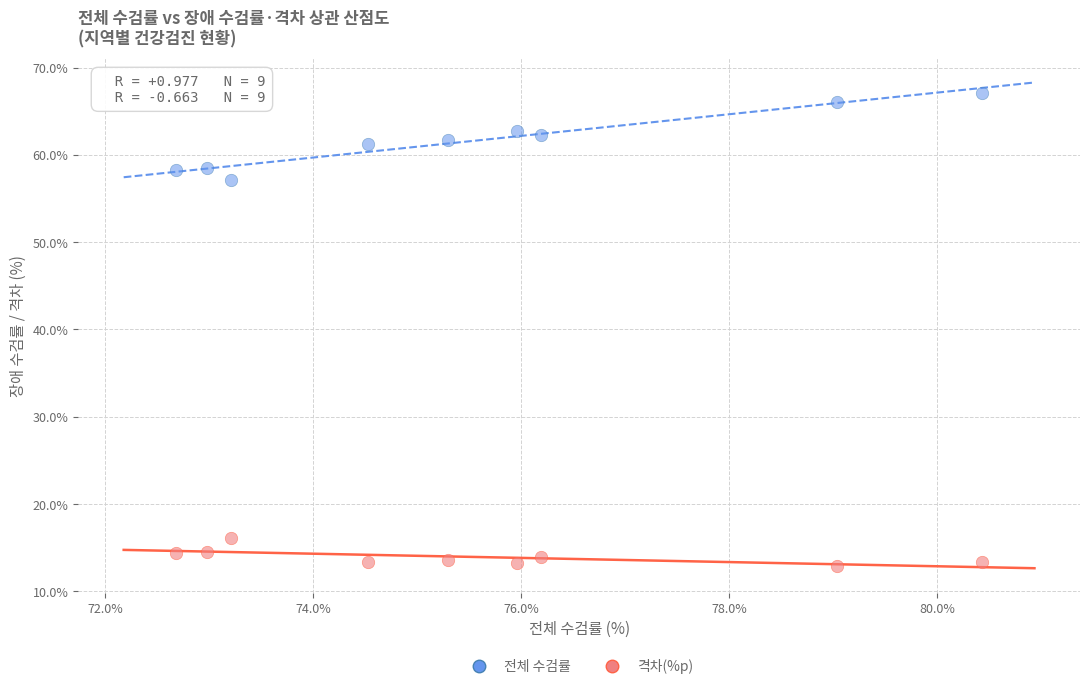

Which series contains the highest Y value?

전체 수검률